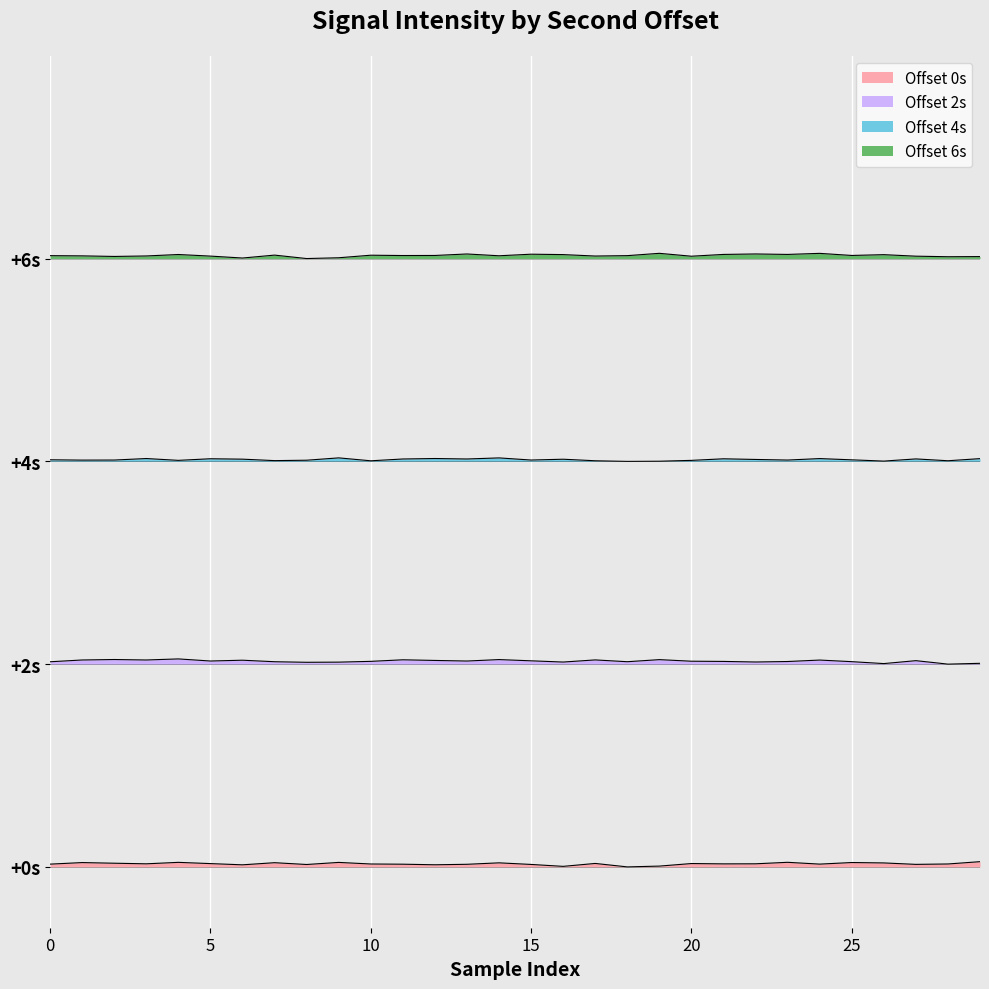

True or false: 2s and 6s intersect in this chart.

False